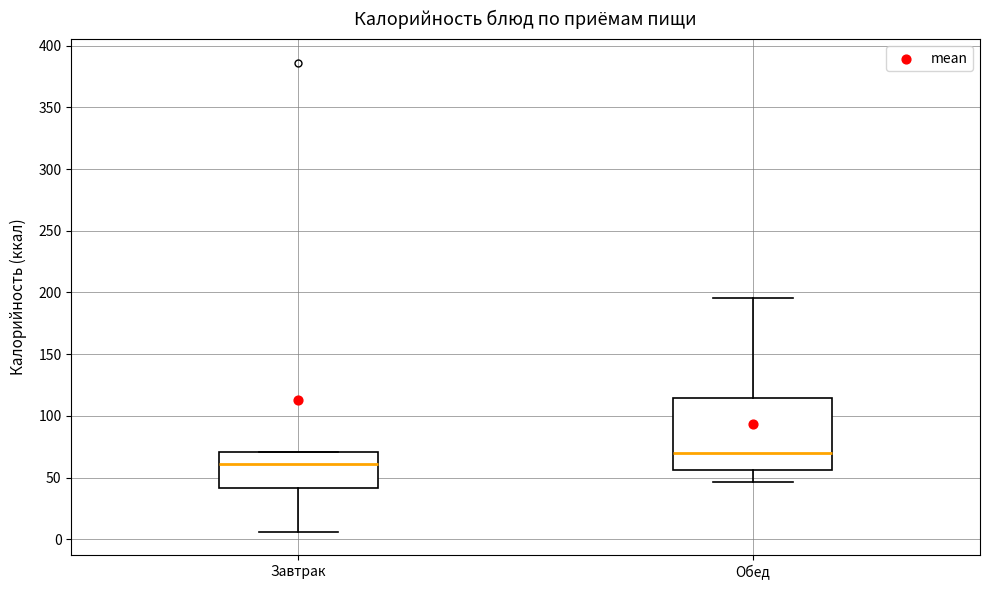

Reading left to right, read every box against the y-axis: the position of its median line, the range the box covers, and the ends of its whiskers. The values are not printed on the chart, so give them approximately, as read against the axis.

Завтрак: median 60, box 40 to 70, whiskers 5 to 70
Обед: median 70, box 55 to 115, whiskers 45 to 195